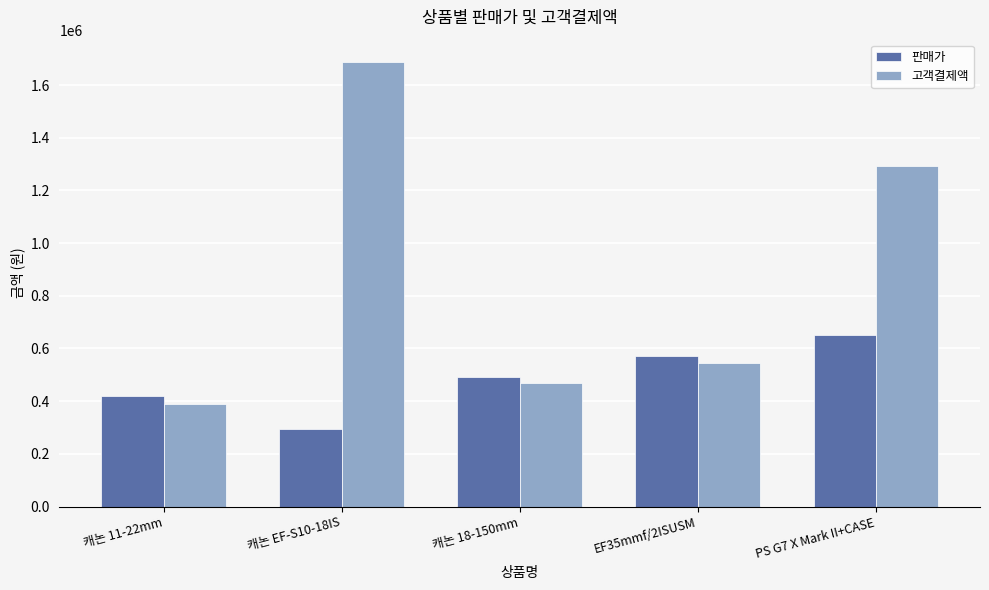

What is the greatest value displayed?

1687890